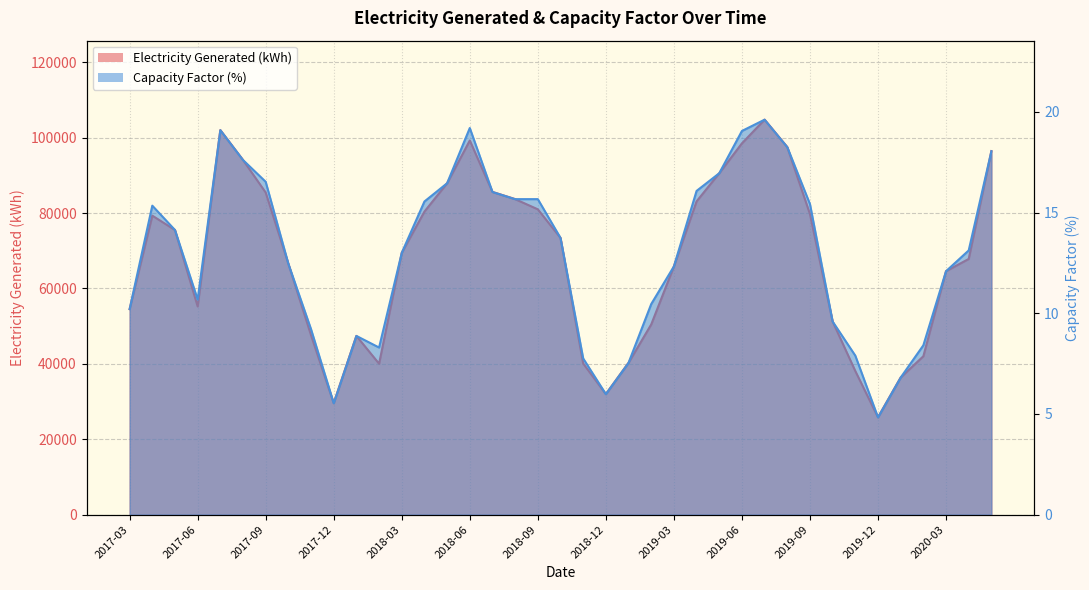

What is the total value across all series at 2017-06?

55237.8